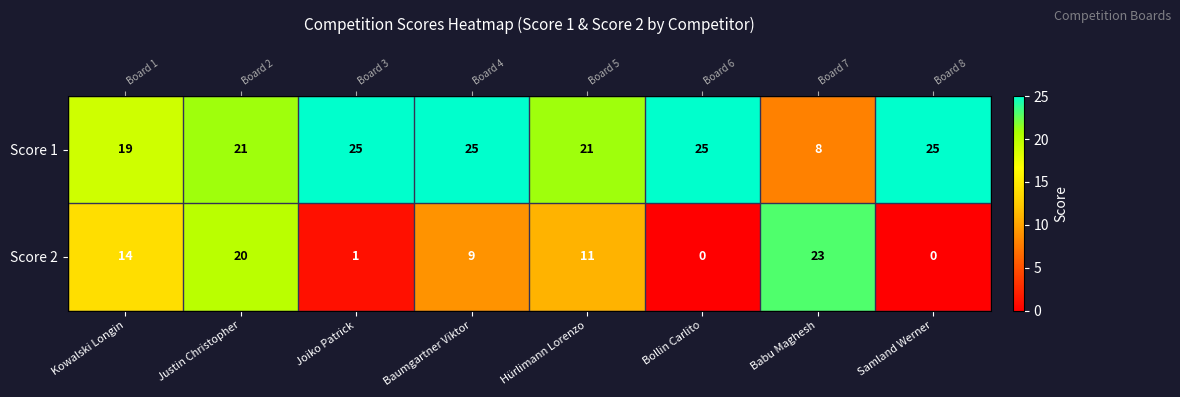

List the labels in order of Score 1 value, smallest first.

Babu Maghesh, Kowalski Longin, Justin Christopher, Hürlimann Lorenzo, Joiko Patrick, Baumgartner Viktor, Bollin Carlito, Samland Werner